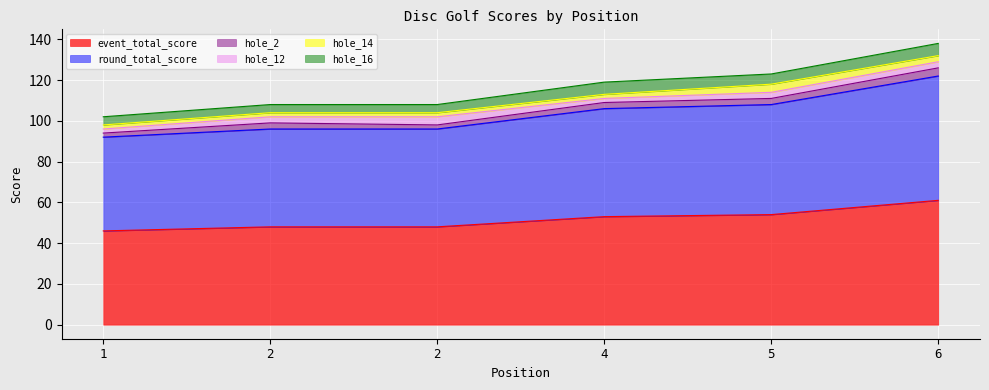

Which category has the highest value in the hole_12 series?

2